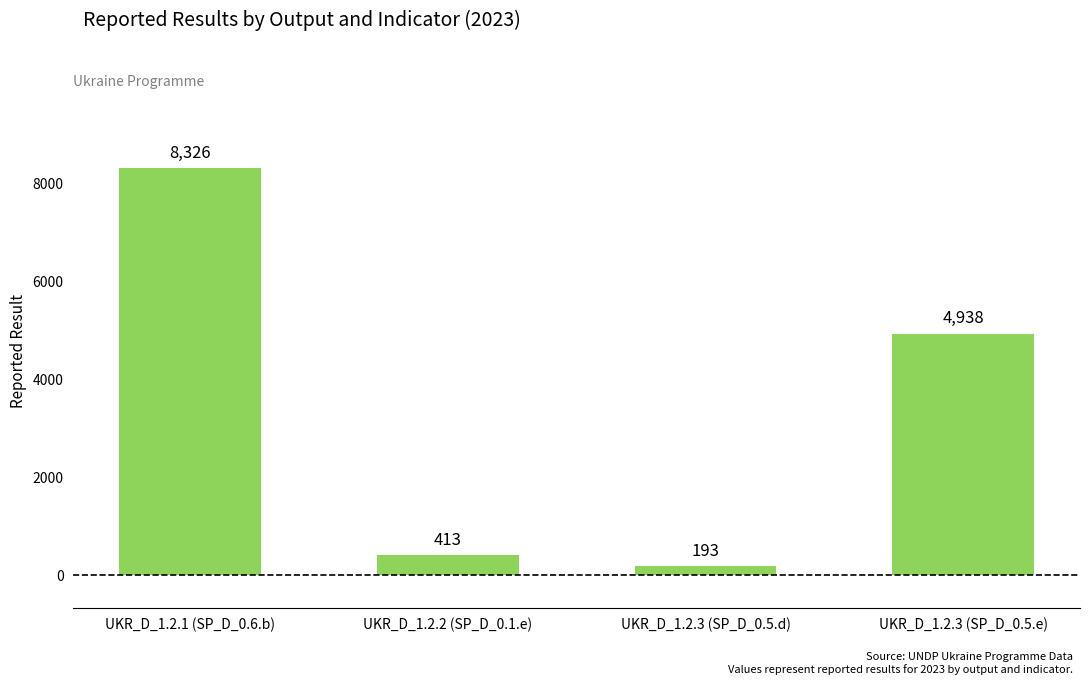

Rank the categories by value from highest to lowest.

UKR_D_1.2.1 (SP_D_0.6.b), UKR_D_1.2.3 (SP_D_0.5.e), UKR_D_1.2.2 (SP_D_0.1.e), UKR_D_1.2.3 (SP_D_0.5.d)